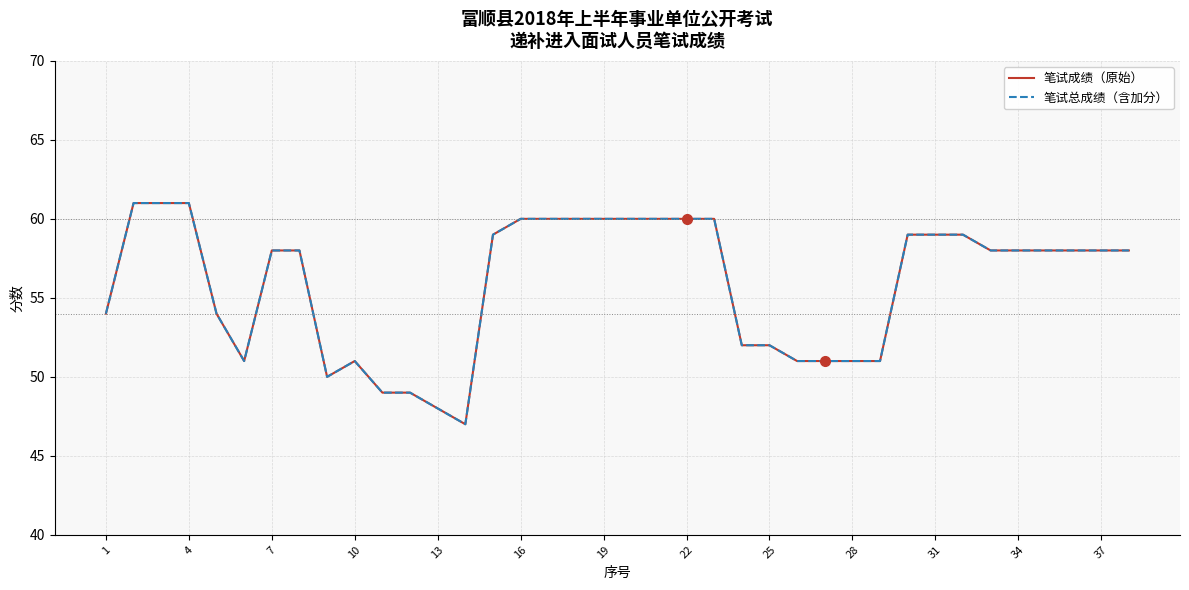

Is this an area chart (filled region under the line)?

No